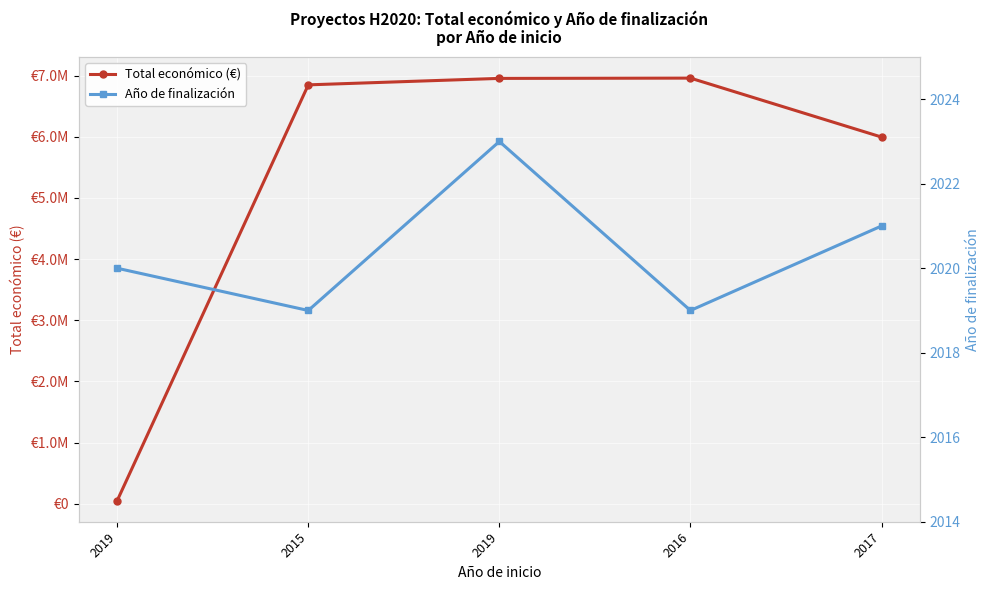

Is this an area chart (filled region under the line)?

No